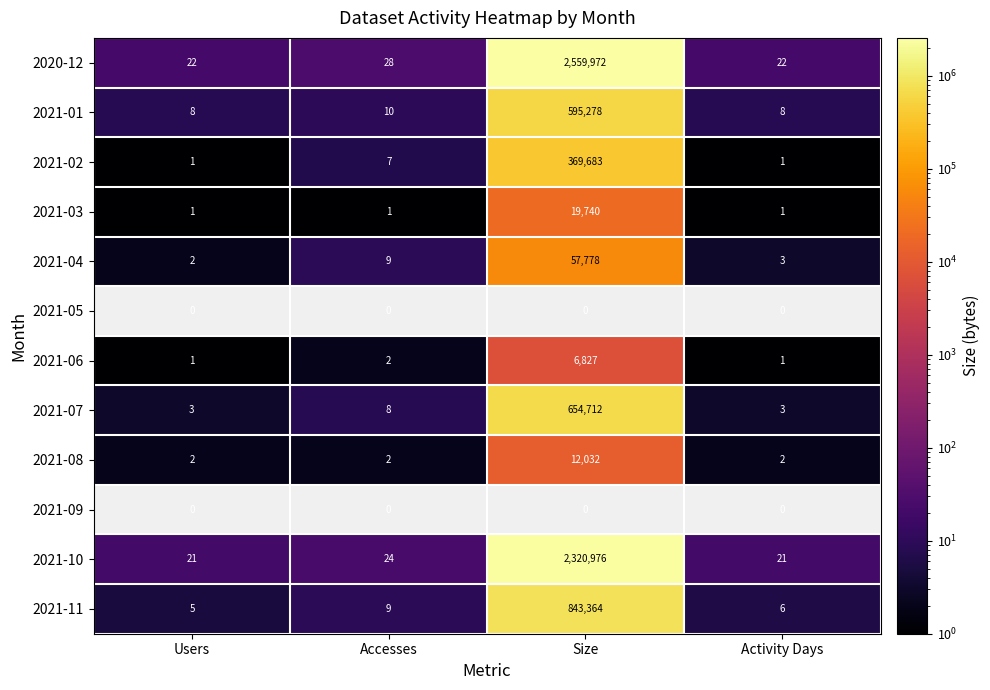

What is the sum of the 2021-01 values at Accesses and Users?

18